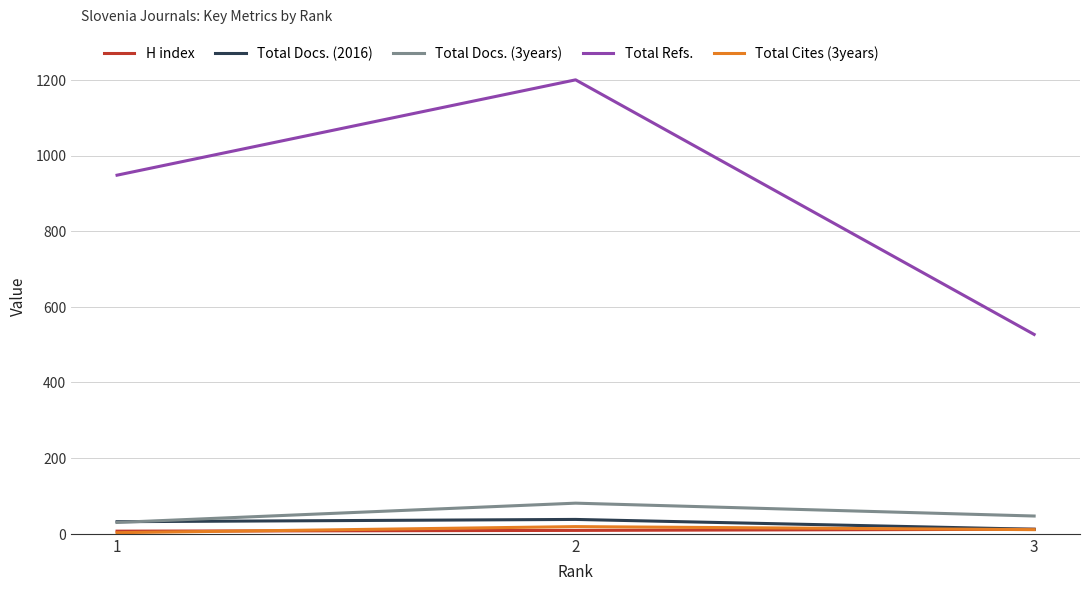

Is the value of Total Docs. (3years) at 2 greater than the value of Total Cites (3years) at 3?

Yes